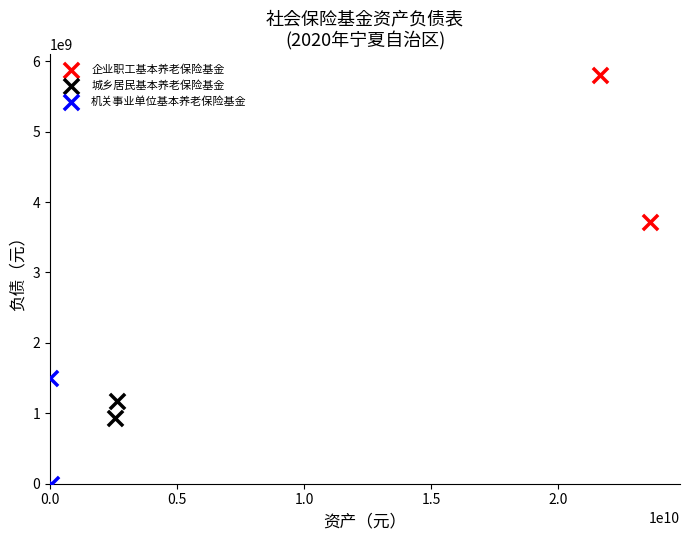

What are all the series names shown in the legend?

企业职工基本养老保险基金, 城乡居民基本养老保险基金, 机关事业单位基本养老保险基金